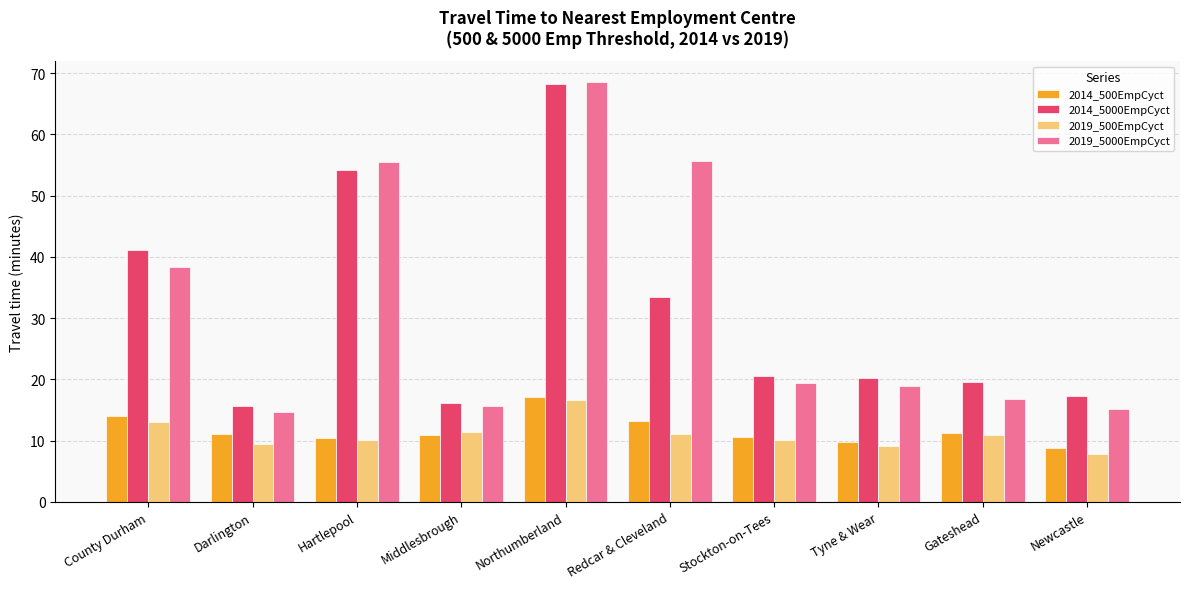

True or false: 2014_5000EmpCyct has a value of 5.9 at Stockton-on-Tees.

False